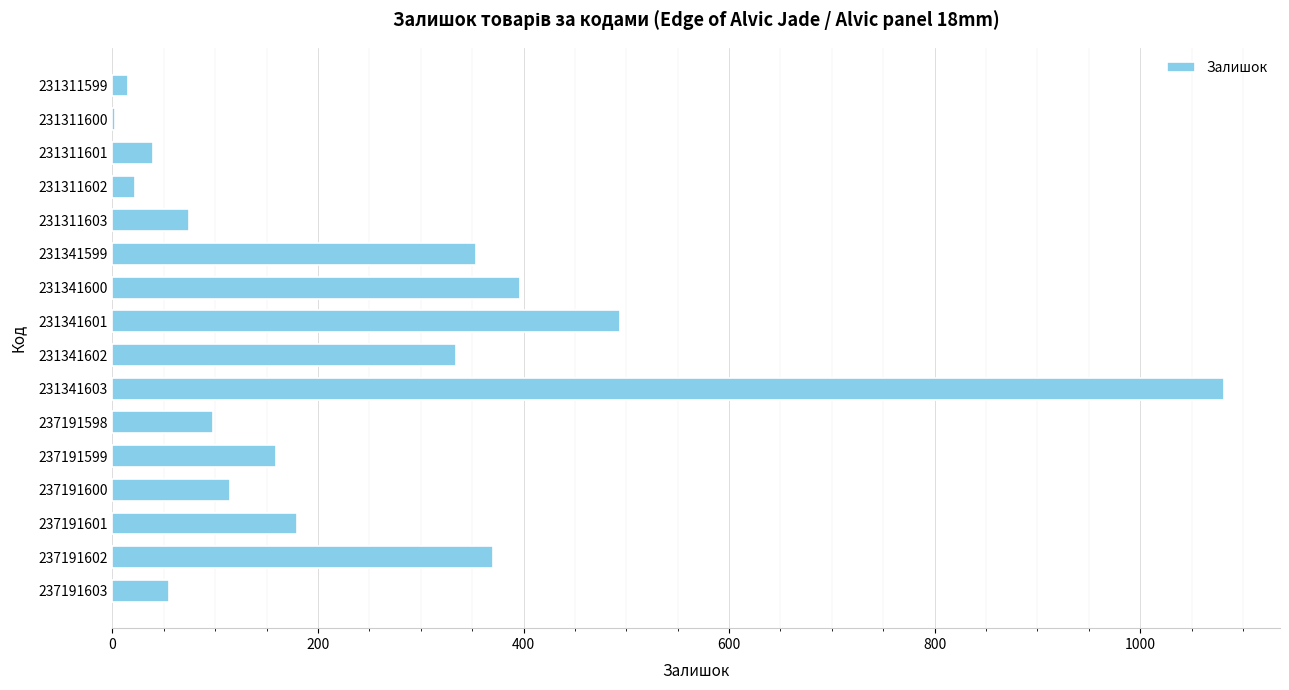

Which category has the highest value across all series?

231341603